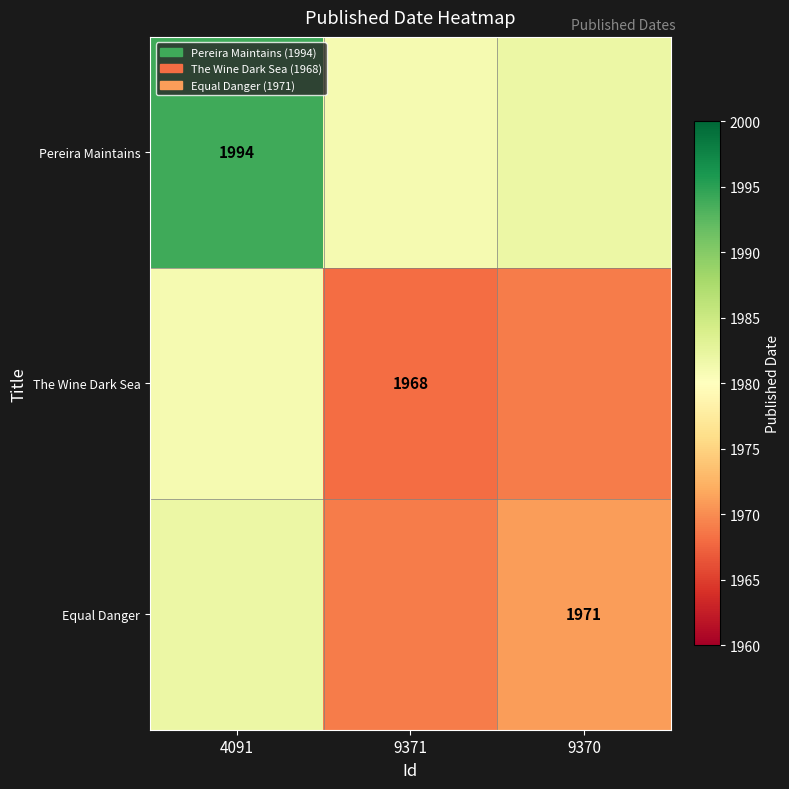

The value of Equal Danger at 9370 is 1971. True or false?

True